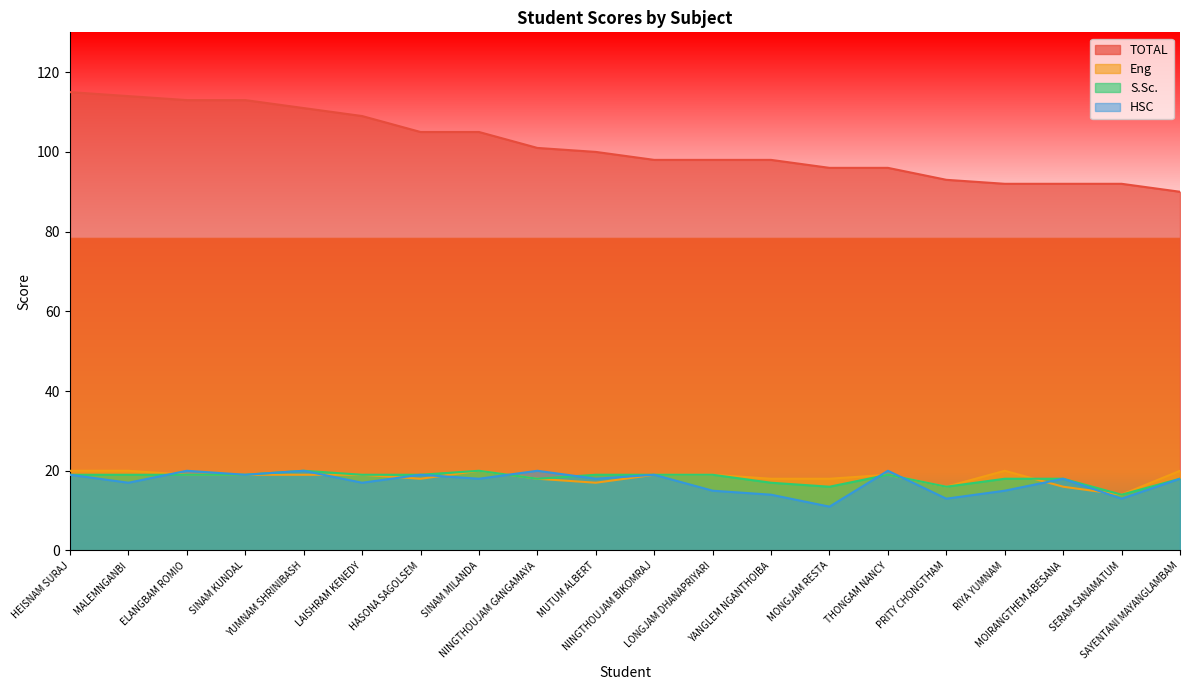

Does the chart display data point markers on the line(s)?

No